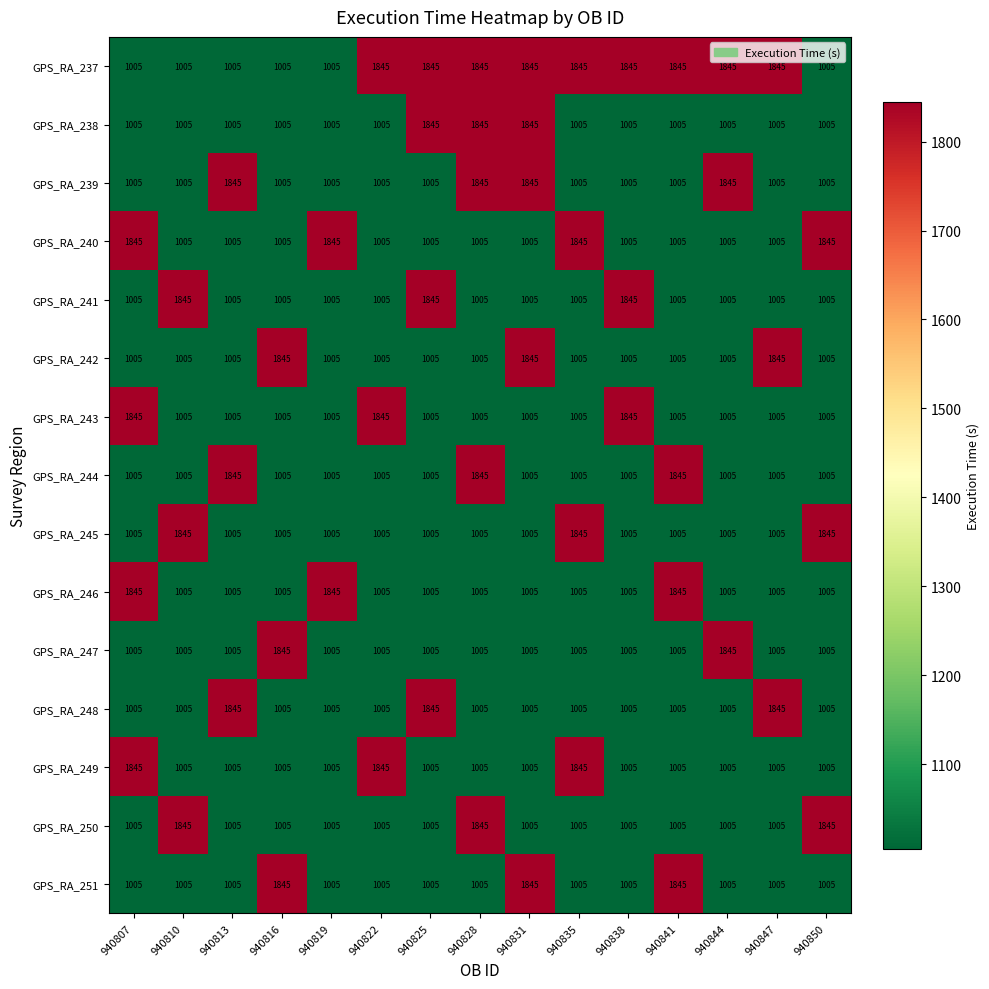

What is the minimum value for GPS_RA_247?

1005